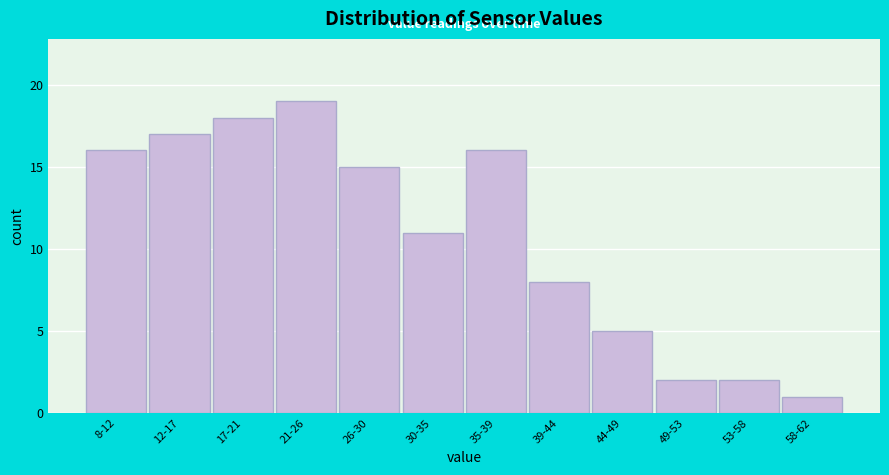

Reading left to right, list all the values displayed in this chart.

16	17	18	19	15	11	16	8	5	2	2	1